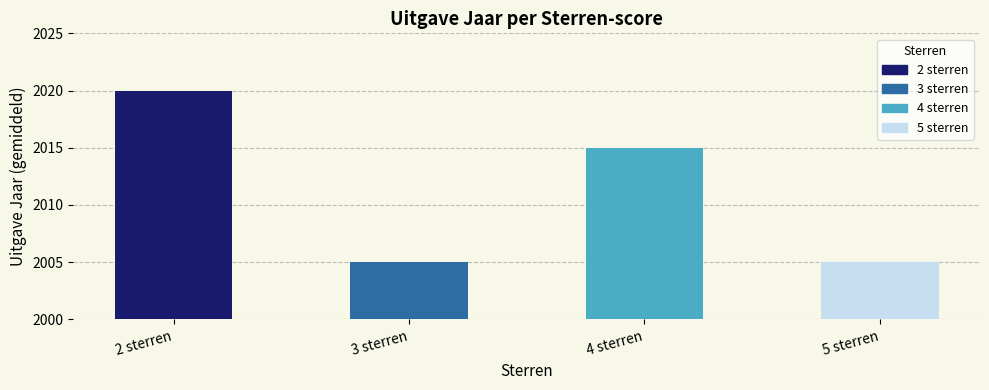

What is the greatest value displayed?

2020